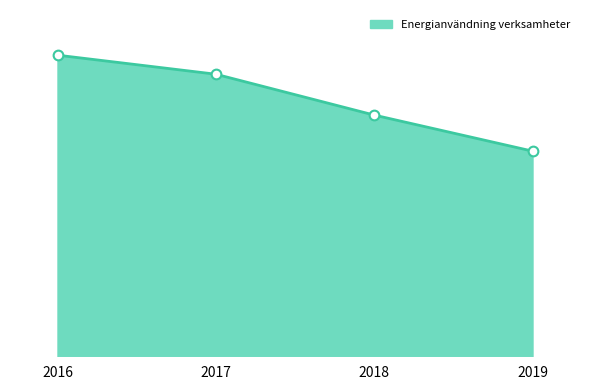

Is this an area chart (filled region under the line)?

Yes